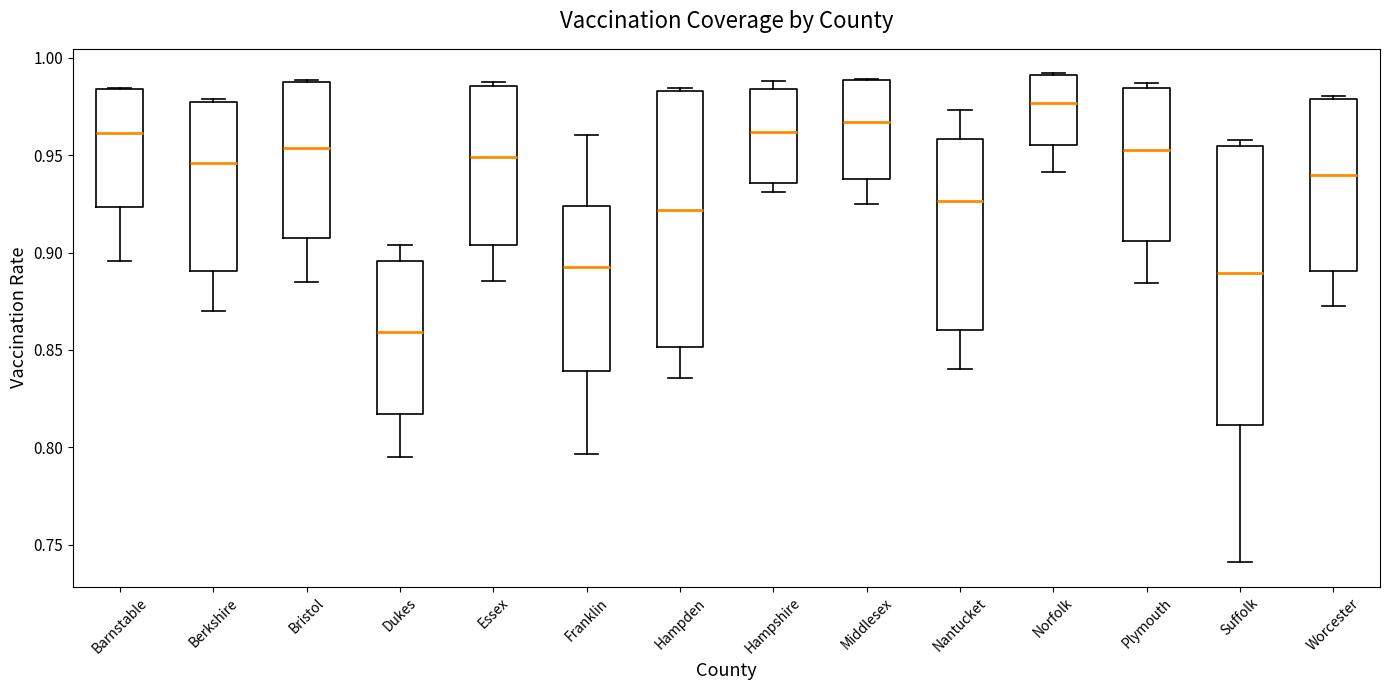

Comparing the boxes themselves (not the whiskers), which one is the tallest?

Suffolk